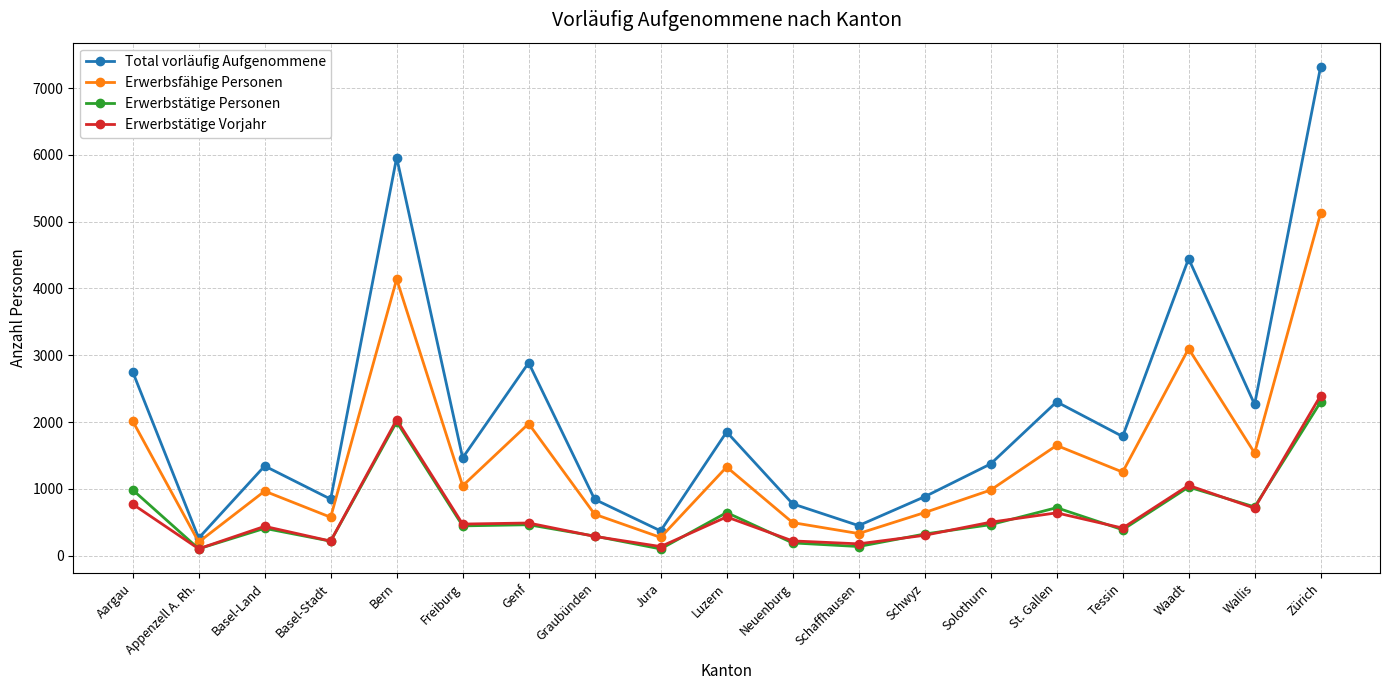

Which series has the largest total across all categories?

Total vorläufig Aufgenommene